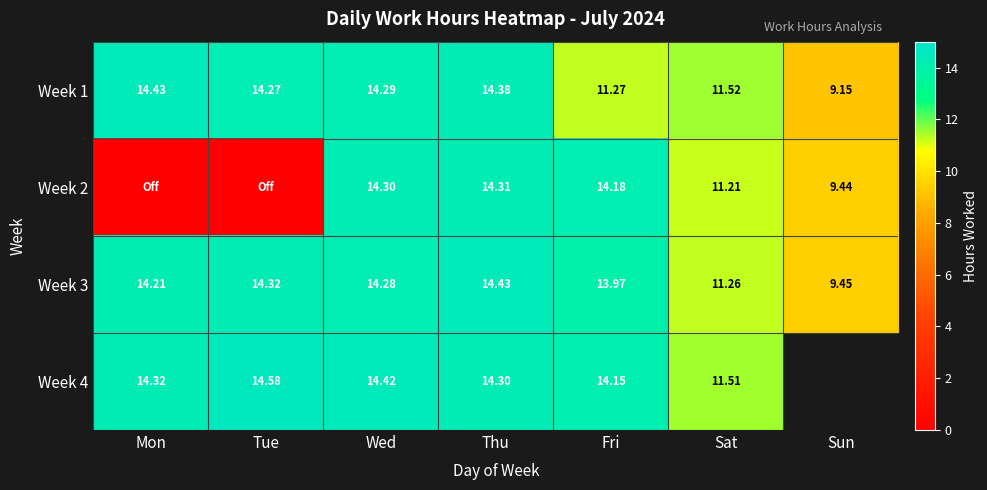

Count the number of categories in the chart.

7